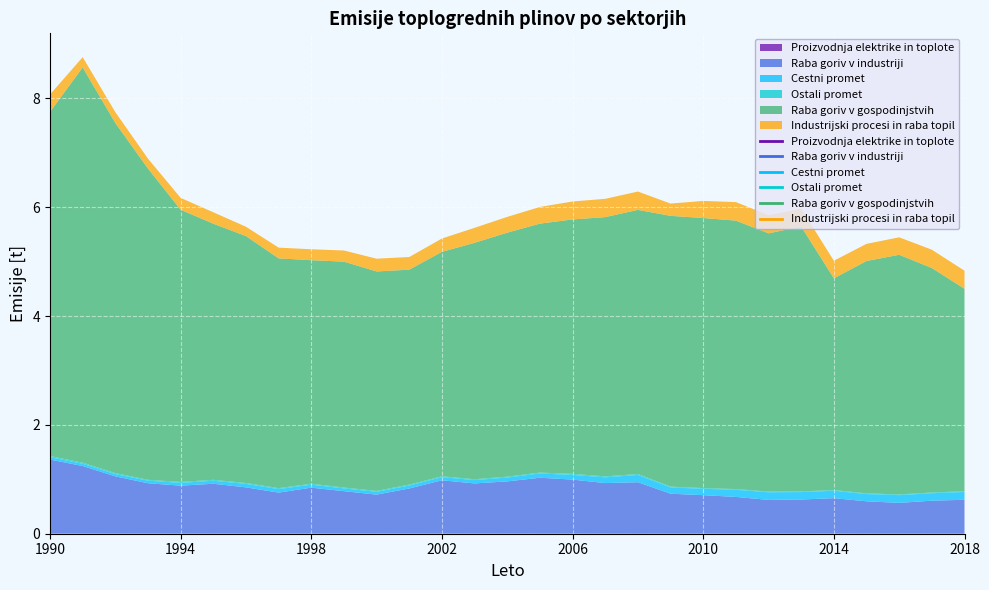

What is the difference between the maximum and minimum values in the Cestni promet series?

0.1